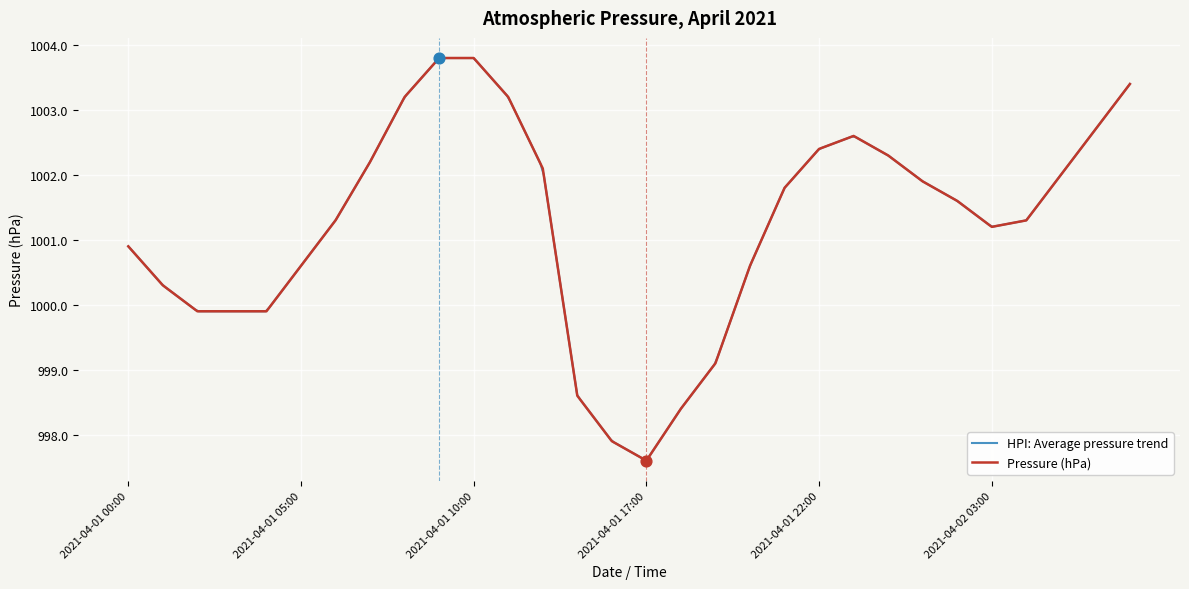

Which has a higher value, 2021-04-01 21:00 or 2021-04-01 15:00?

2021-04-01 21:00